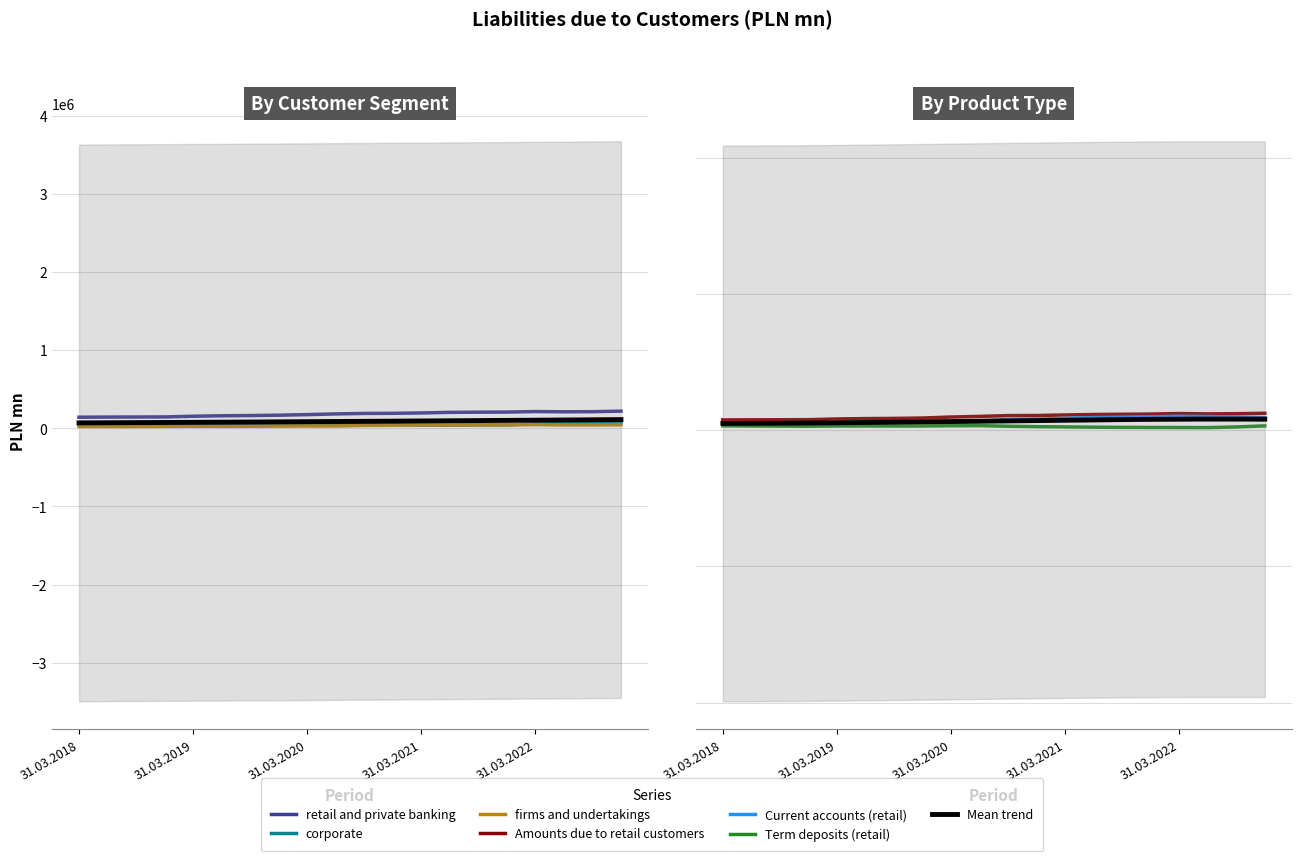

What is the label of the 11th point from the right?

30.06.2020